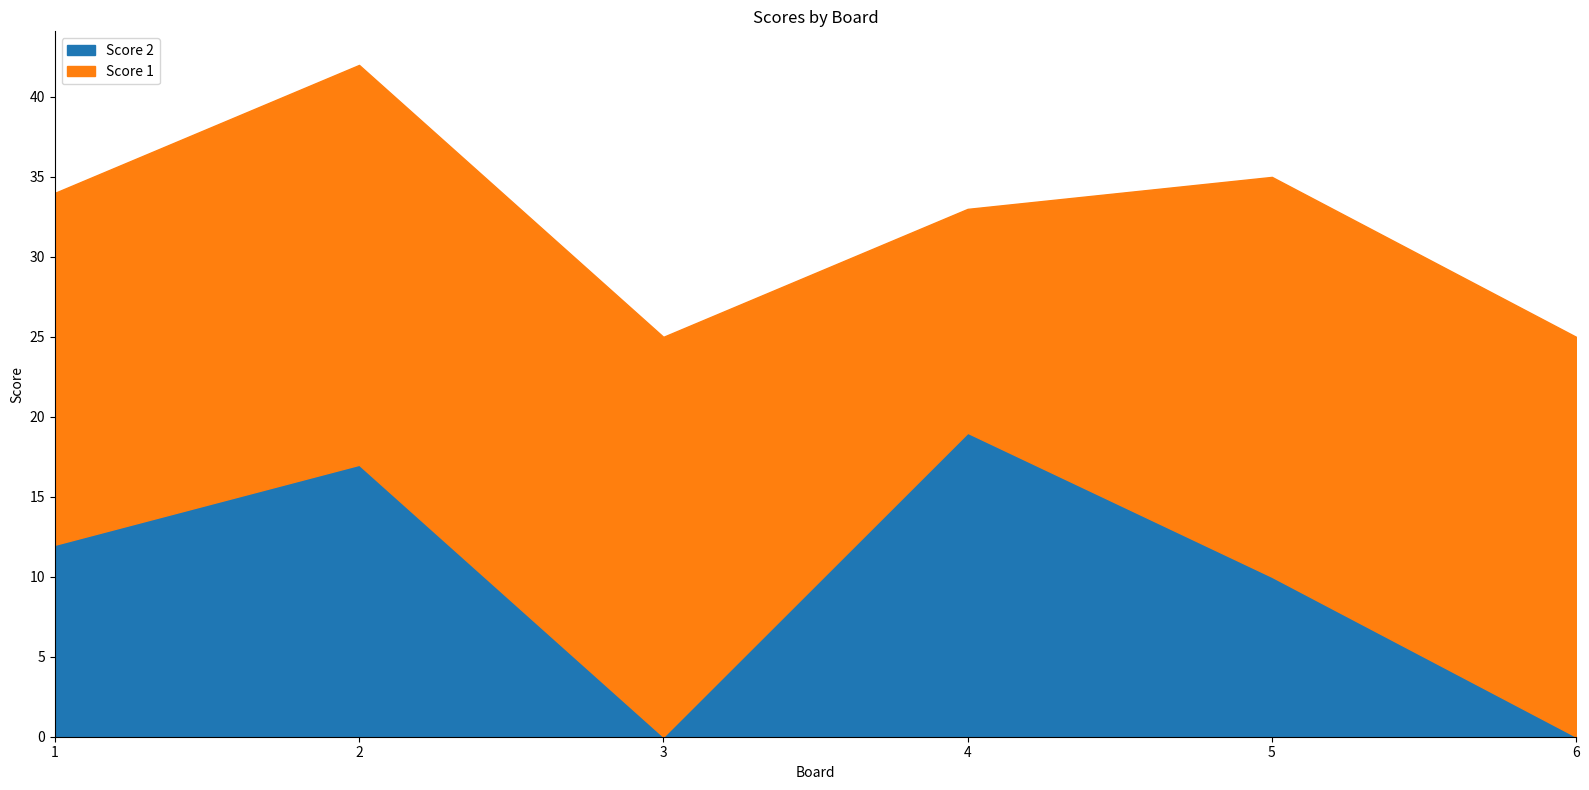

Between 1 and 5, which series saw the biggest shift?

Score 1